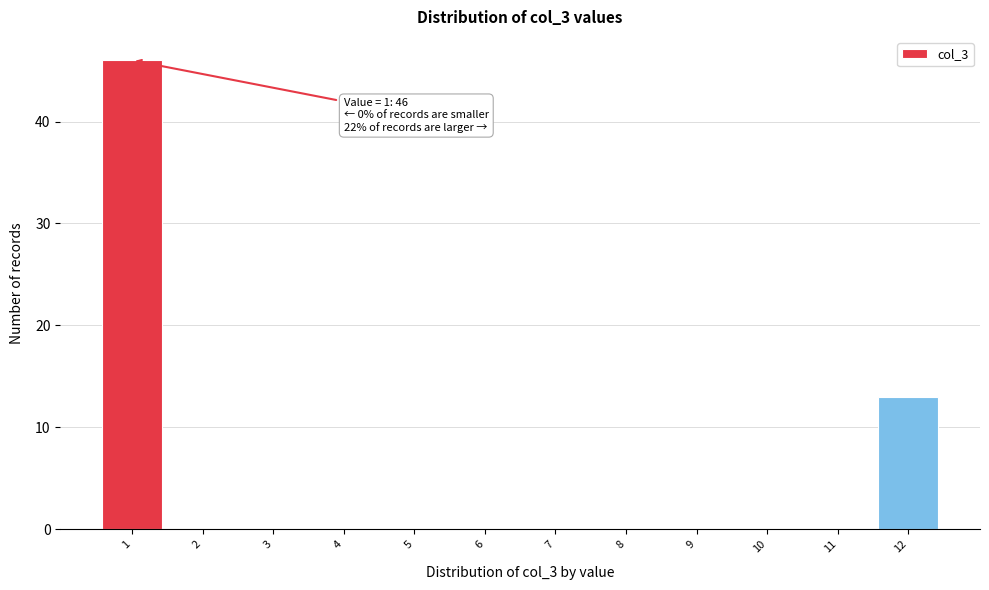

Over which range of the x-axis is the bar tallest?

0.5 to 1.5